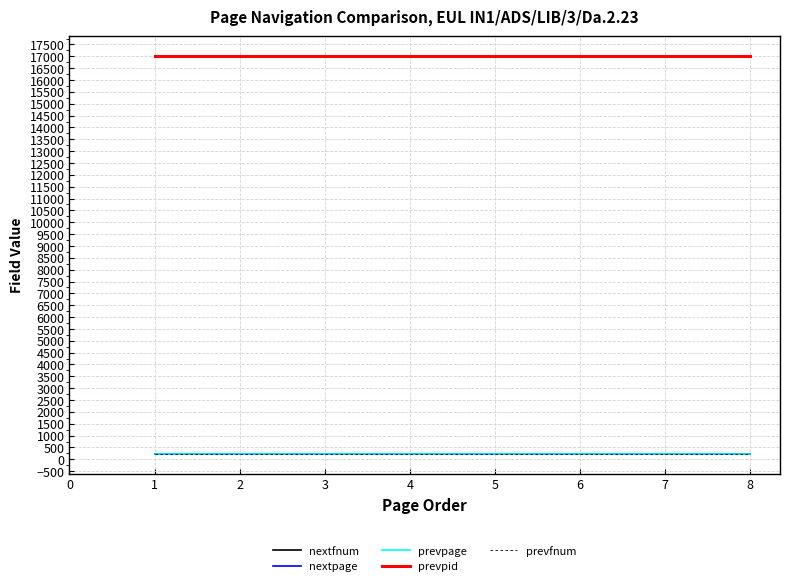

At 3, list the series in order from largest to smallest.

prevpid, nextfnum, nextpage, prevpage, prevfnum